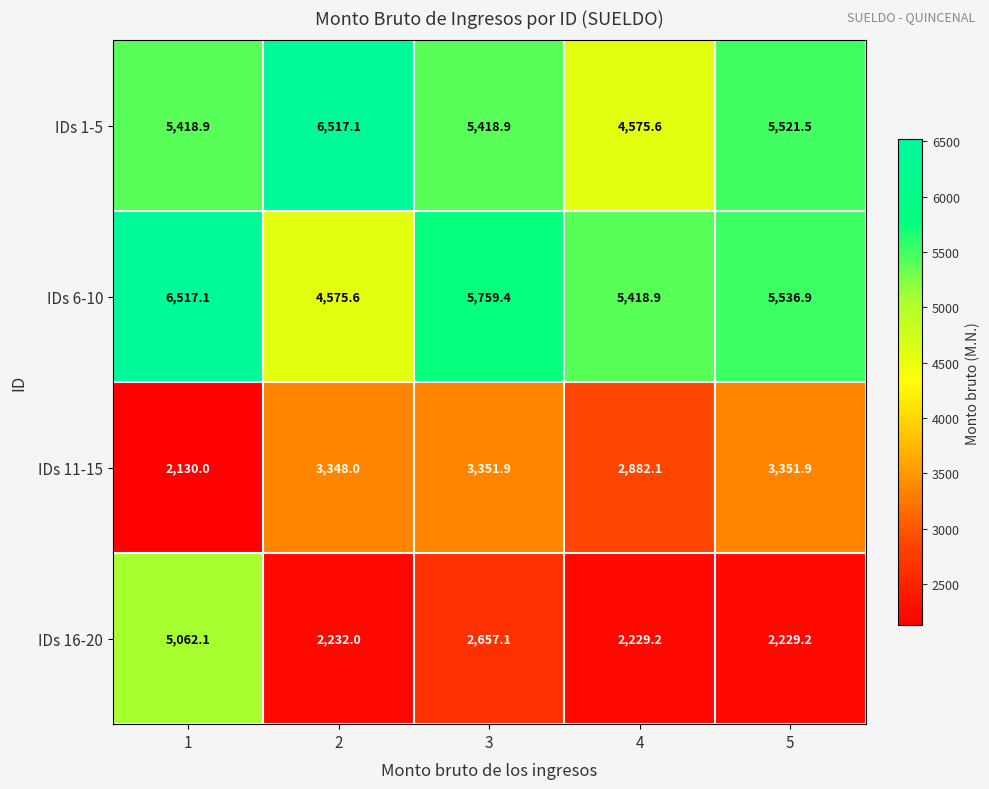

Which series has the largest total across all categories?

IDs 6-10